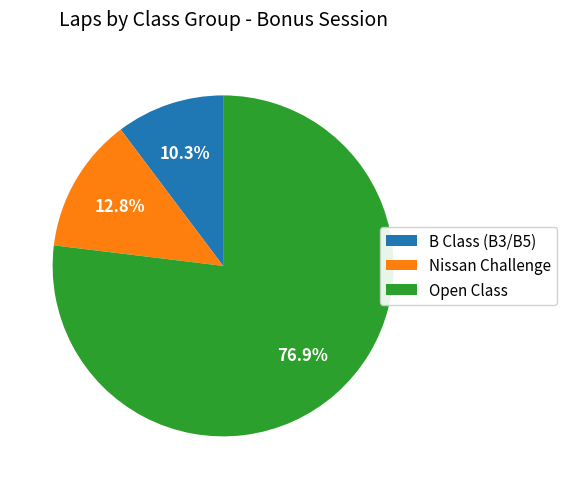

Between Open Class and Nissan Challenge, which is larger?

Open Class